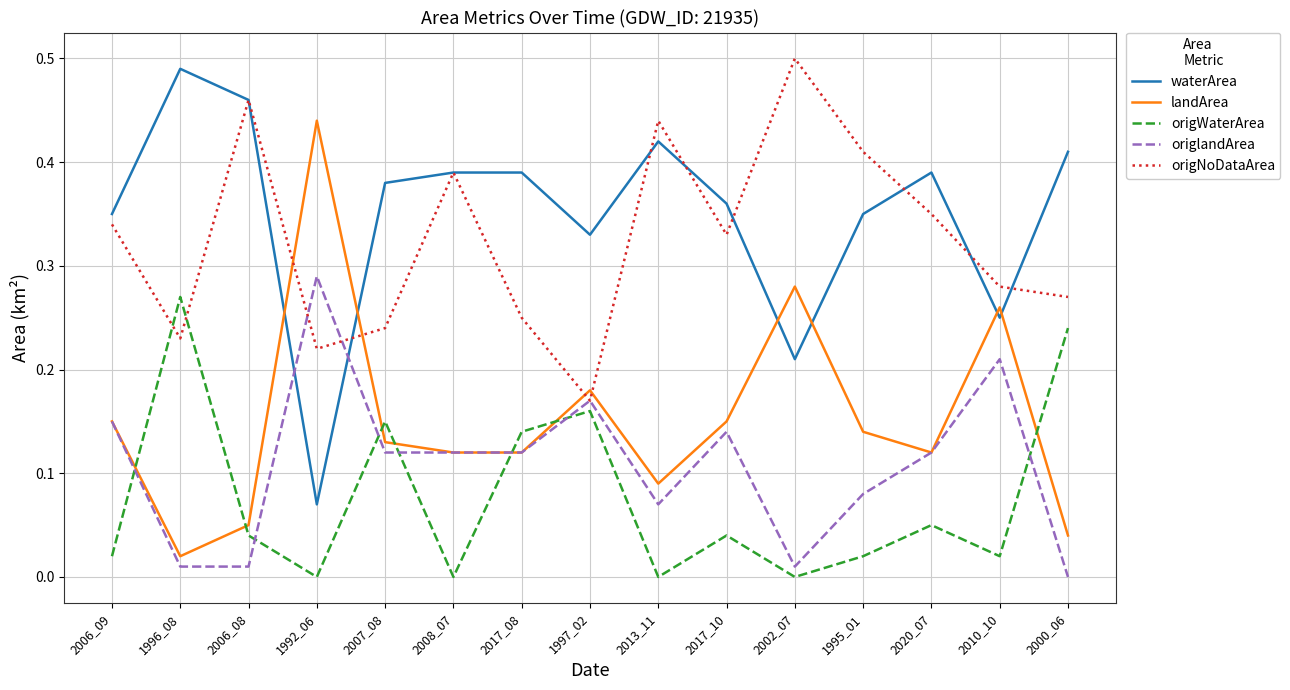

Count the origNoDataArea values in the range 0 to 1.

15